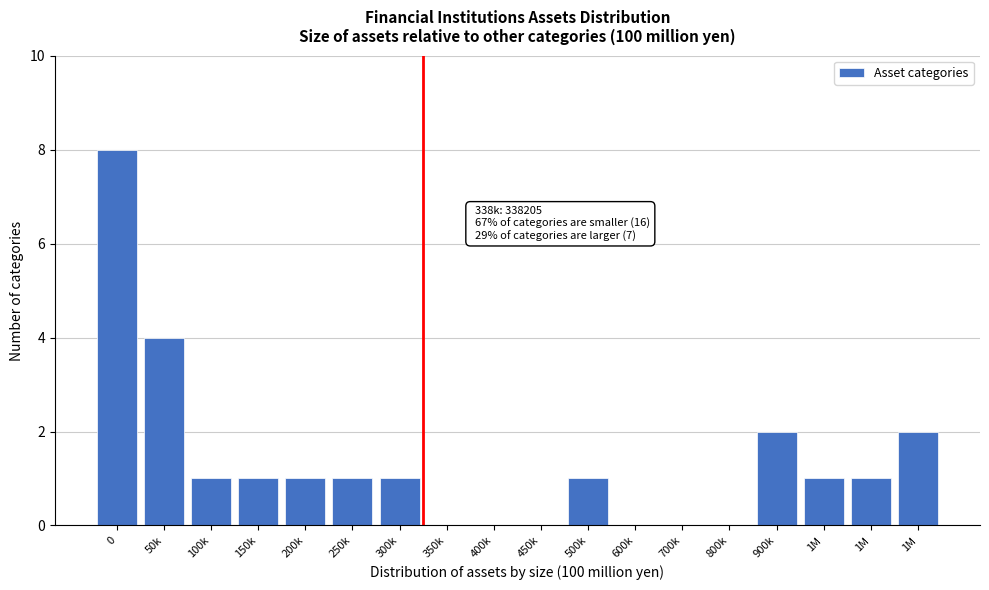

Are the bars horizontal?

No